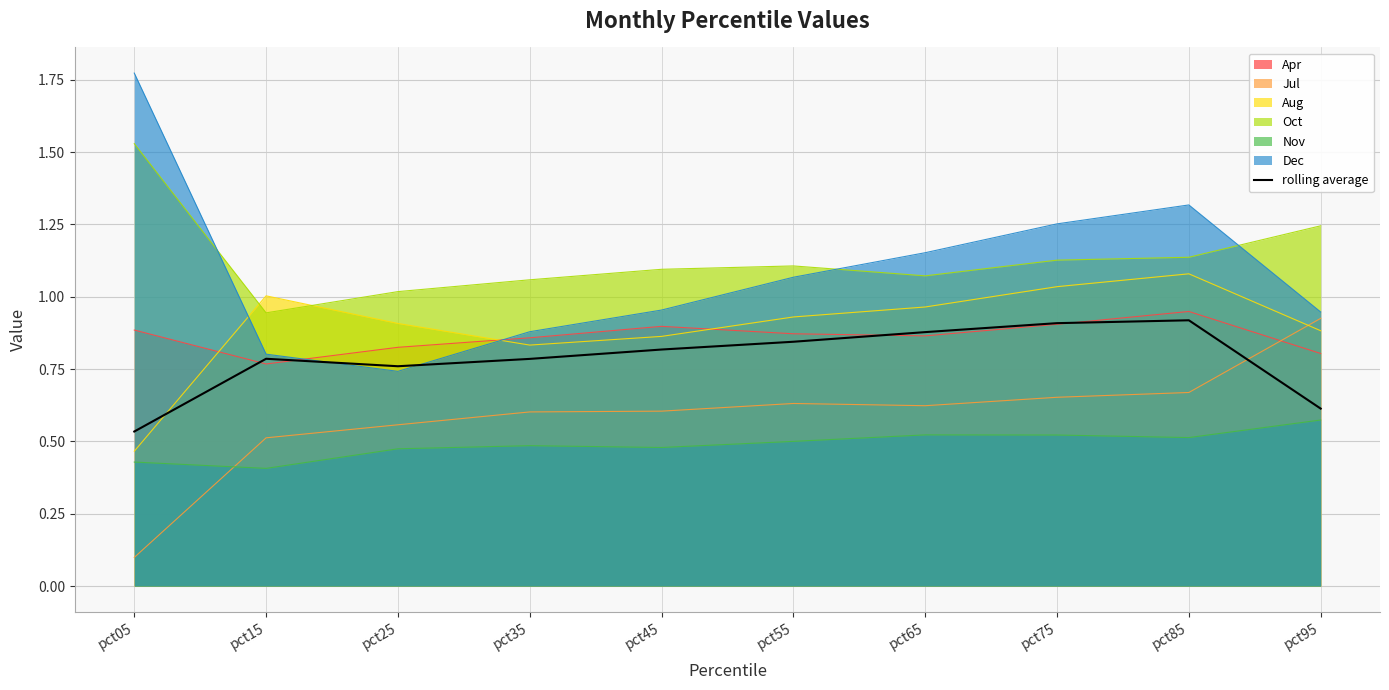

What value does the data have at pct25?

0.8